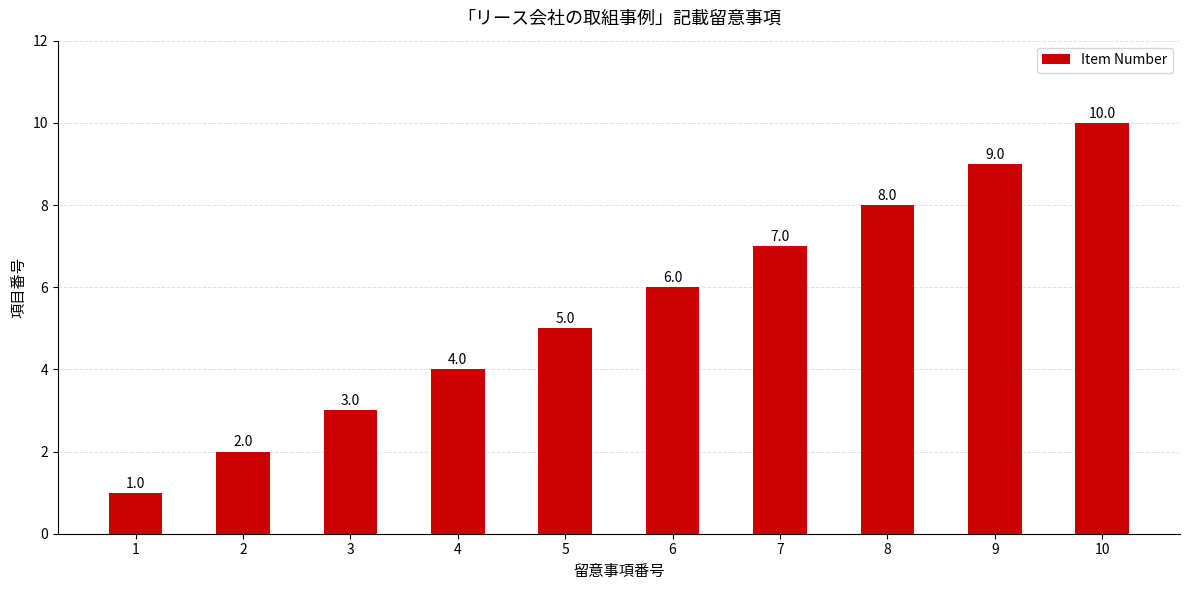

What is the change in value from 3 to 9?

+6